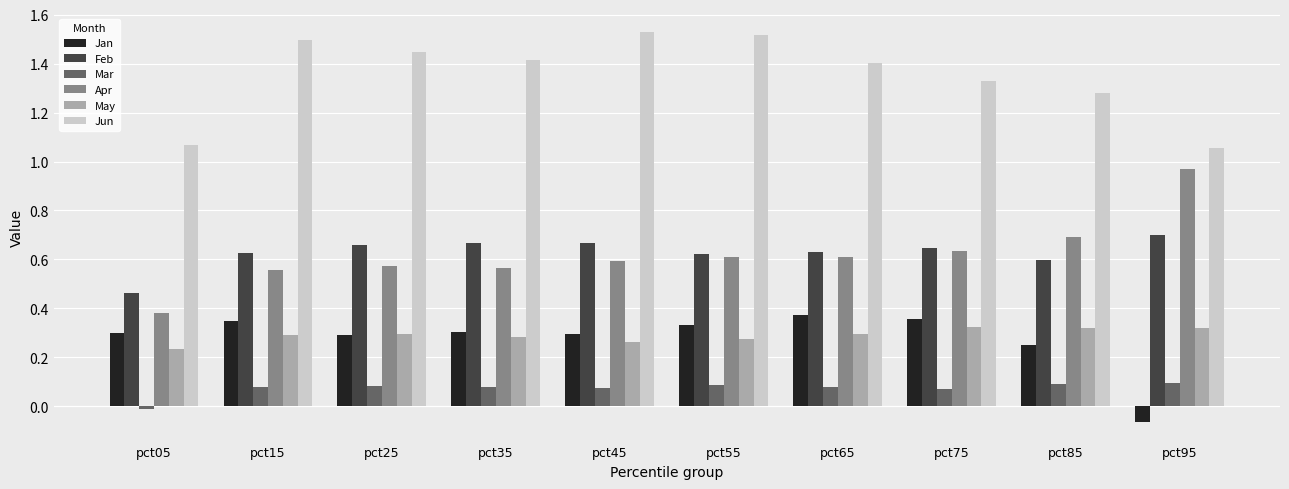

What is the sum of all Jun values?

13.5